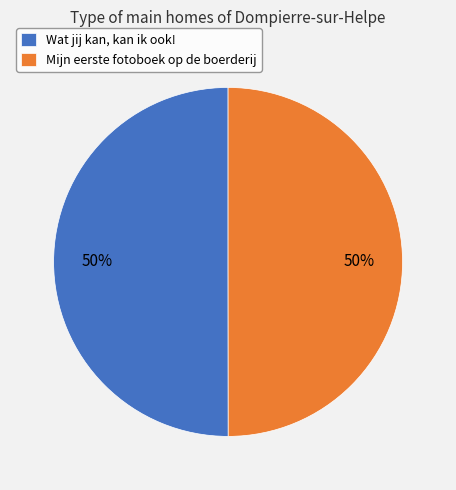

Is the sum of Wat jij kan, kan ik ook! and Mijn eerste fotoboek op de boerderij greater than half?

Yes